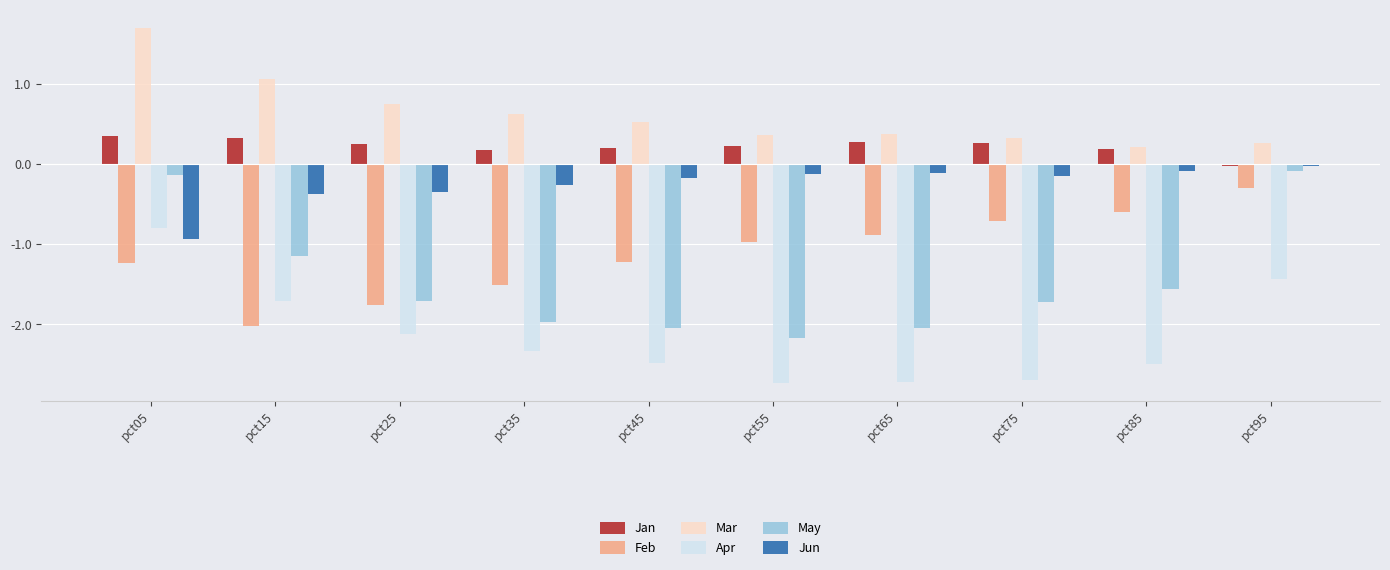

What is the total value across all series at pct95?

-1.6